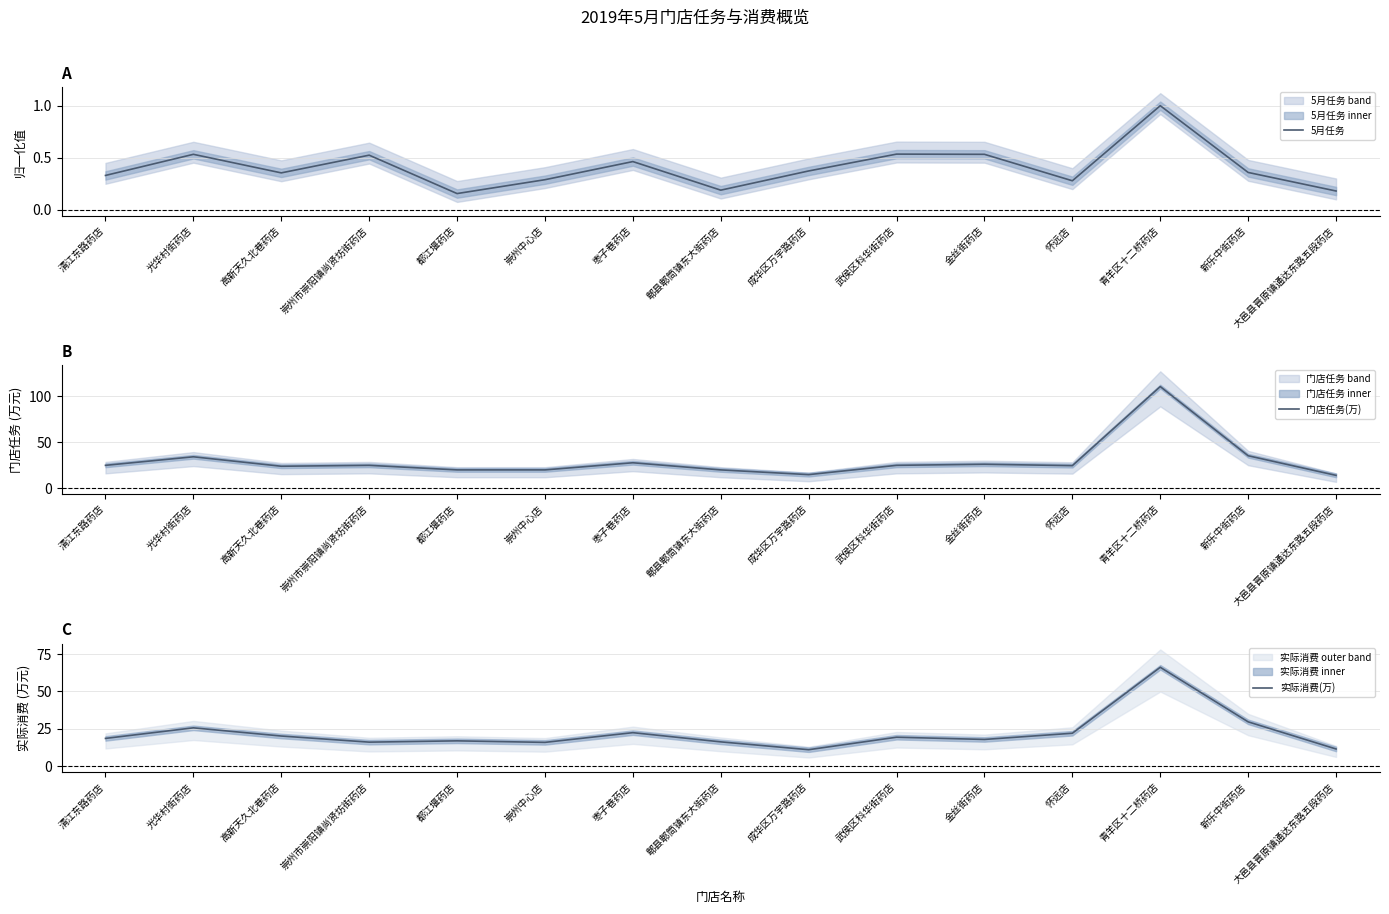

Does the chart have visible grid lines?

Yes